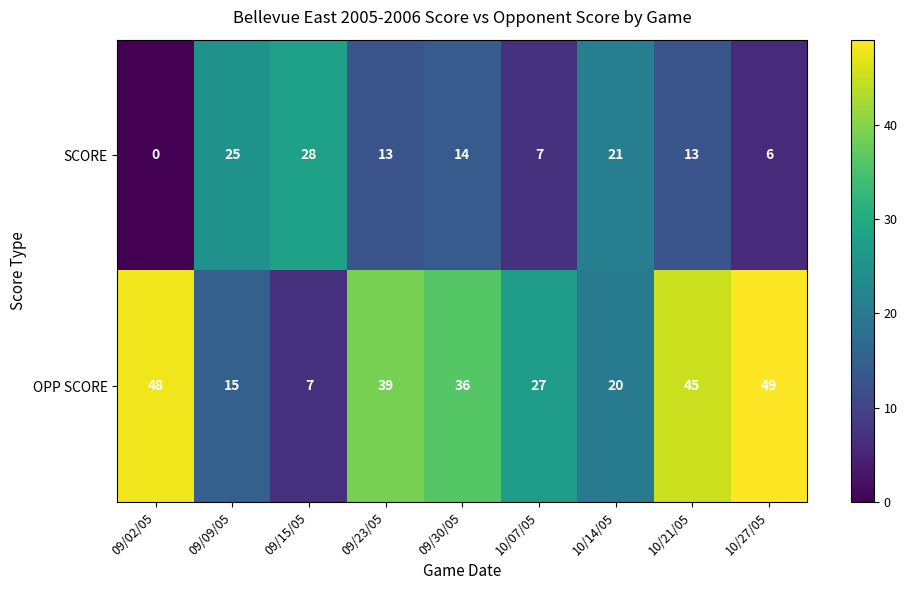

Which label corresponds to the largest value in the chart?

10/27/05